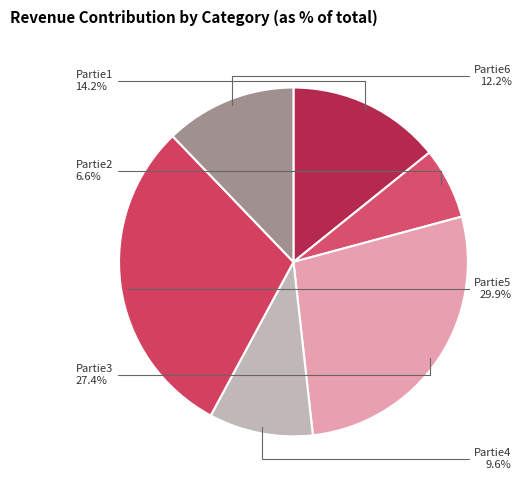

Count the number of slices in the pie.

6